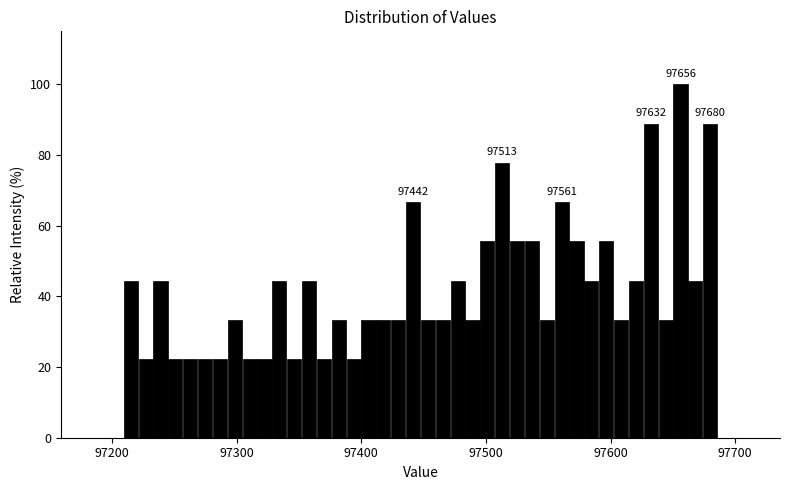

Read against the x-axis, roughly where is the centre of the tallest bar?

97660